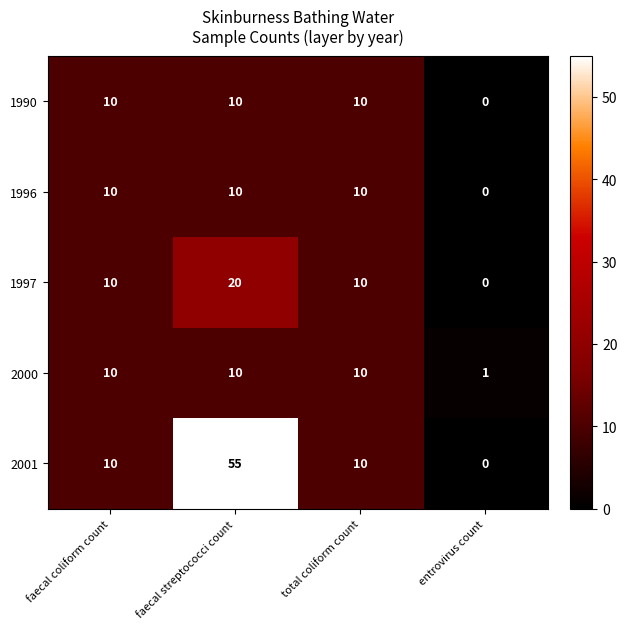

Is it true that 1996 equals 14 at faecal coliform count?

False